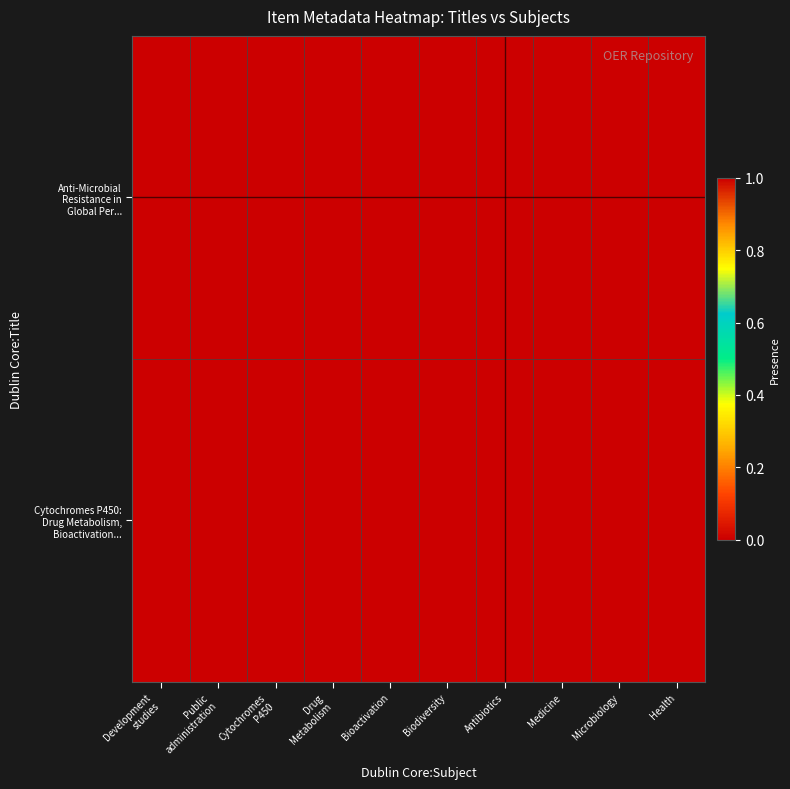

At which category is the sum across all series the highest?

Antibiotics